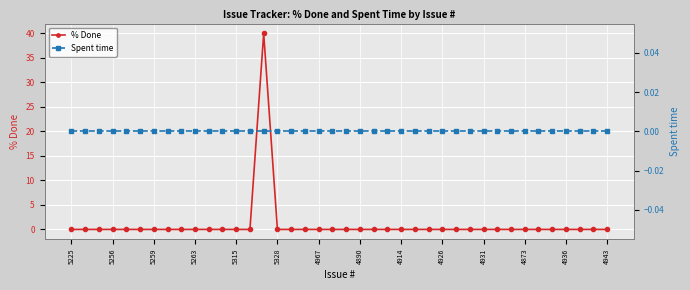

True or false: % Done has a value of 23 at 4931.

False